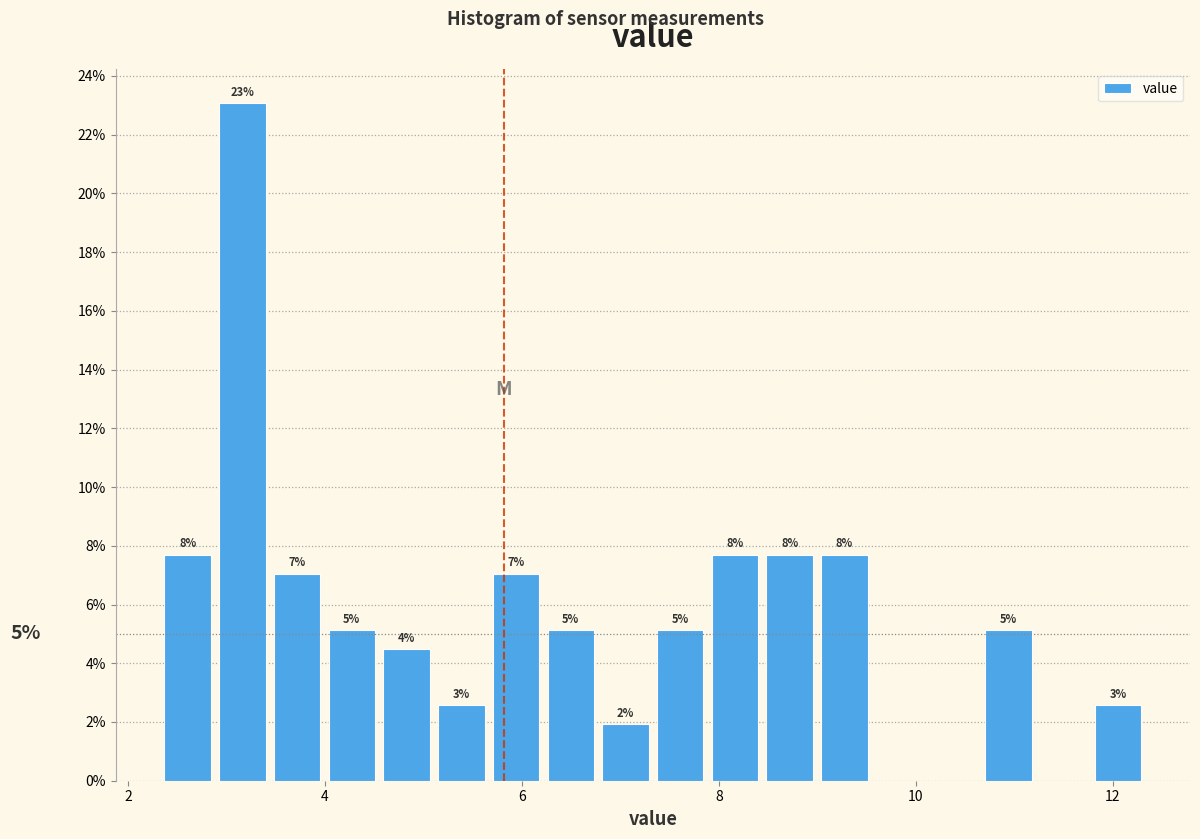

Read against the x-axis, roughly where is the centre of the tallest bar?

3.2